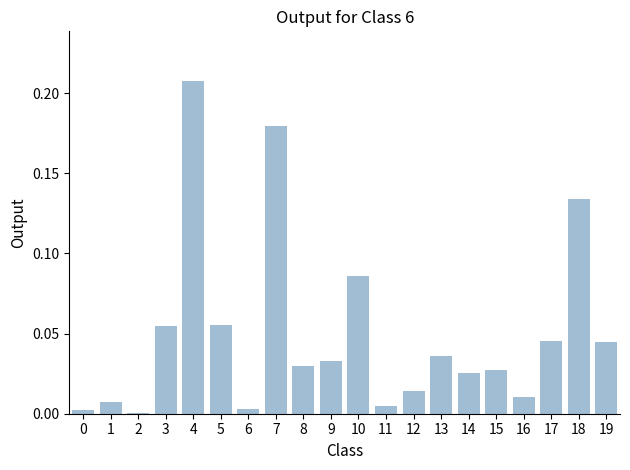

Are the bars horizontal?

No